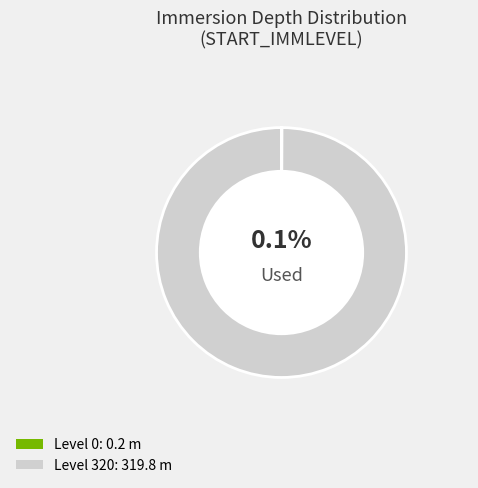

Is there any slice that represents more than half of the pie?

Yes